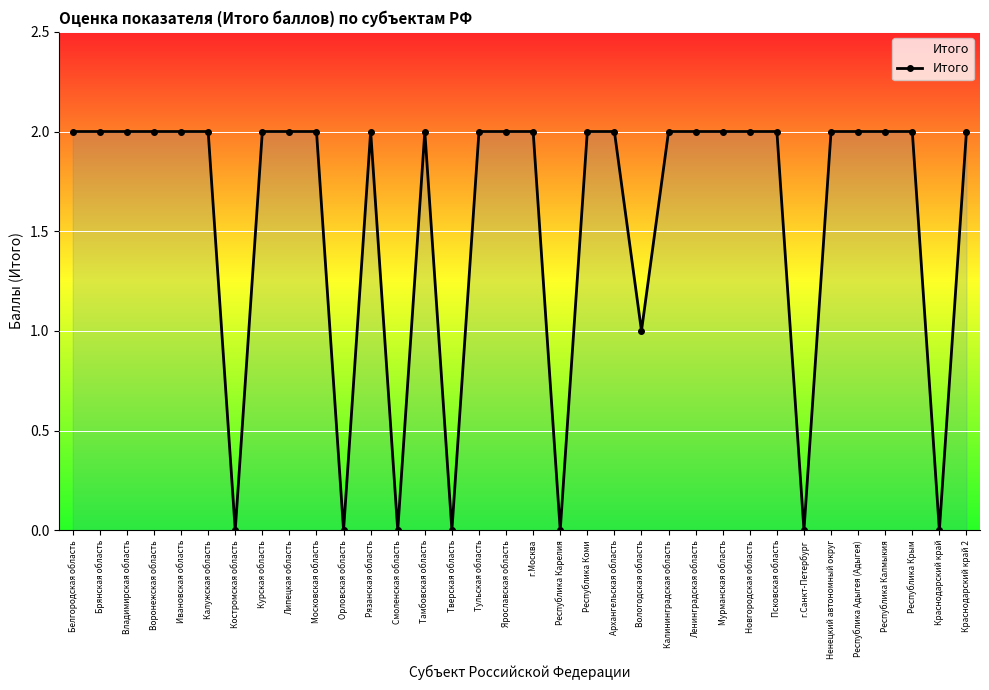

What is the label of the 15th point from the left?

Тверская область